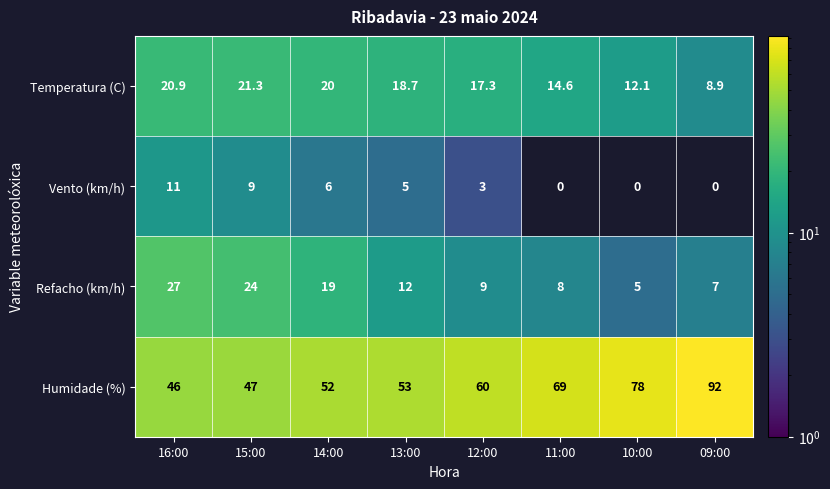

What is the maximum value shown in the chart?

92.0